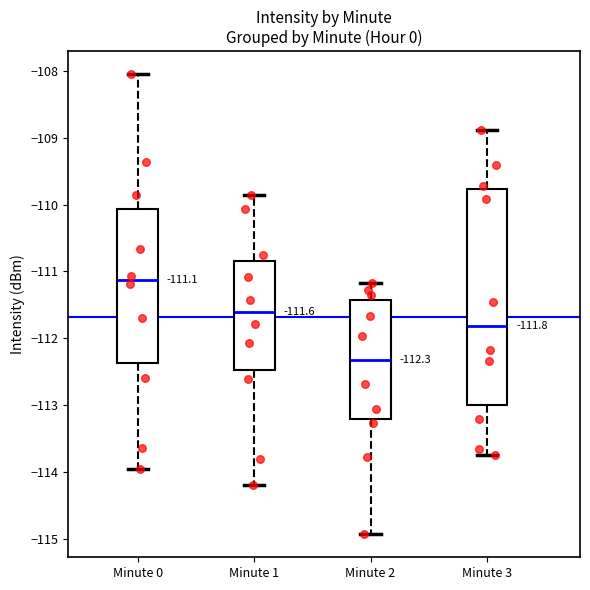

Comparing the boxes themselves (not the whiskers), which one is the tallest?

Minute 3